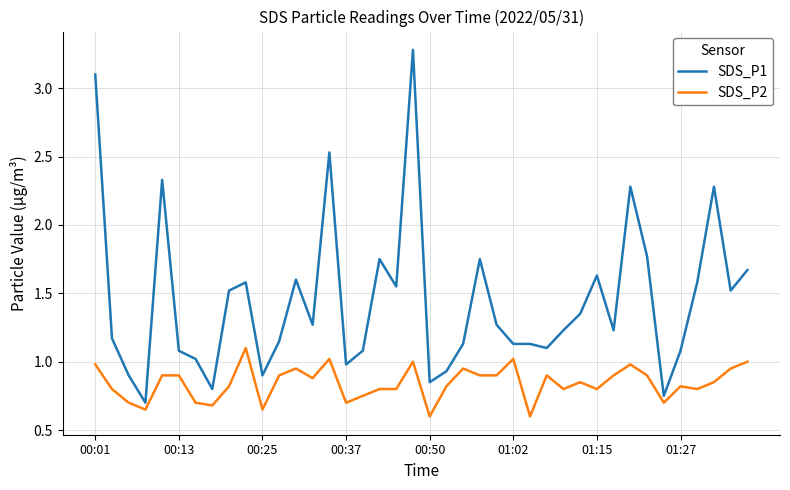

Which series has the largest range (max minus min)?

SDS_P1